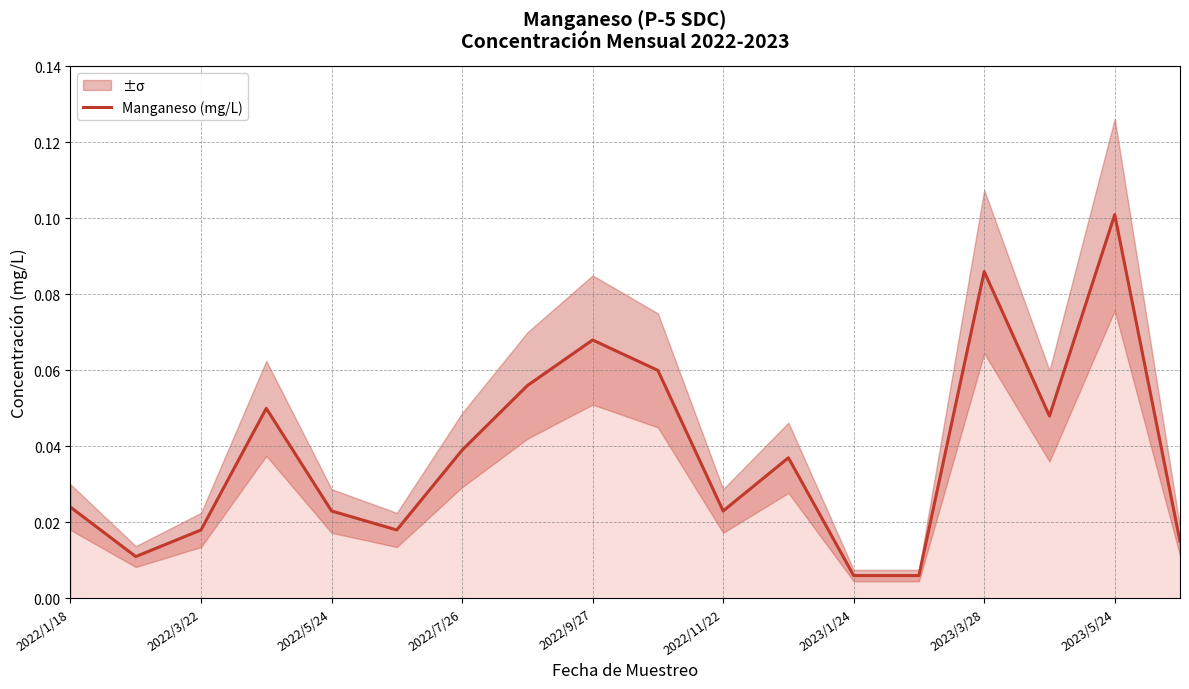

Reading left to right, list all the values displayed in this chart.

0.0	0.0	0.0	0.1	0.0	0.0	0.0	0.1	0.1	0.1	0.0	0.0	0.0	0.0	0.1	0.0	0.1	0.0